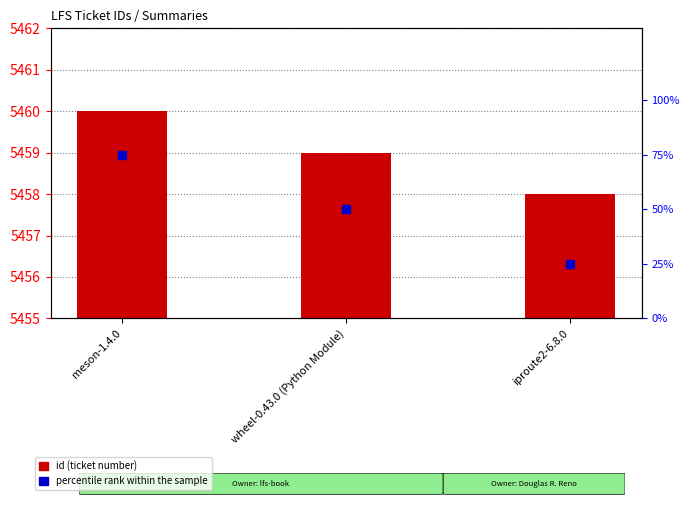

At which category is the sum across all series the highest?

meson-1.4.0